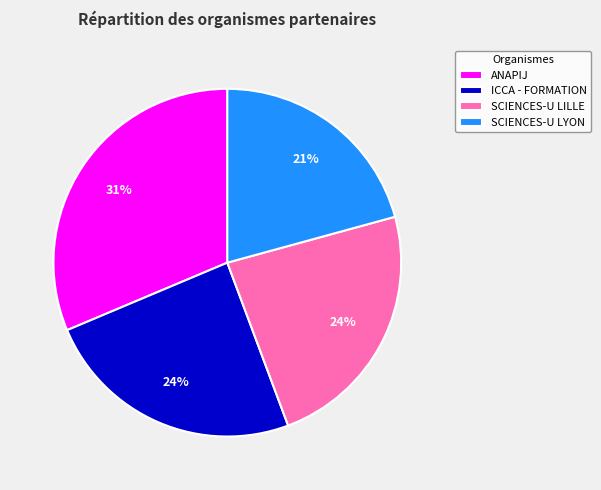

Does any single category account for the majority?

No